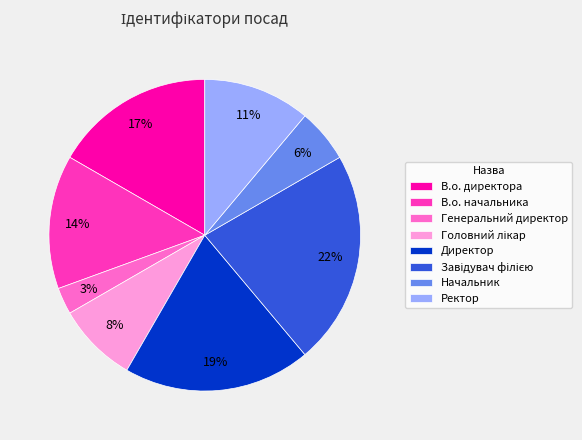

Count the number of slices in the pie.

8